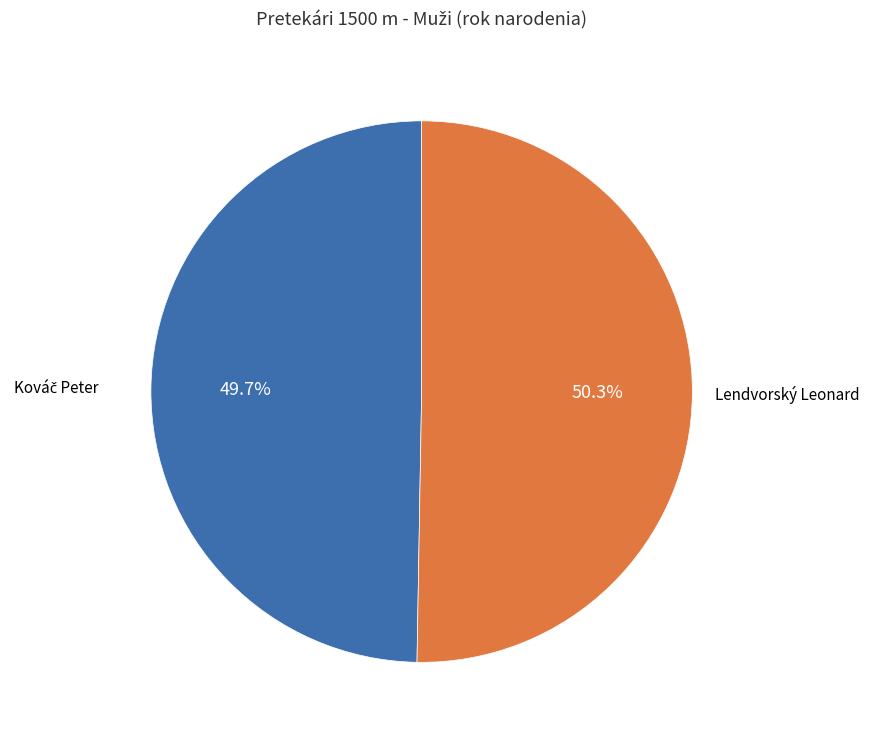

Does any single category account for the majority?

Yes